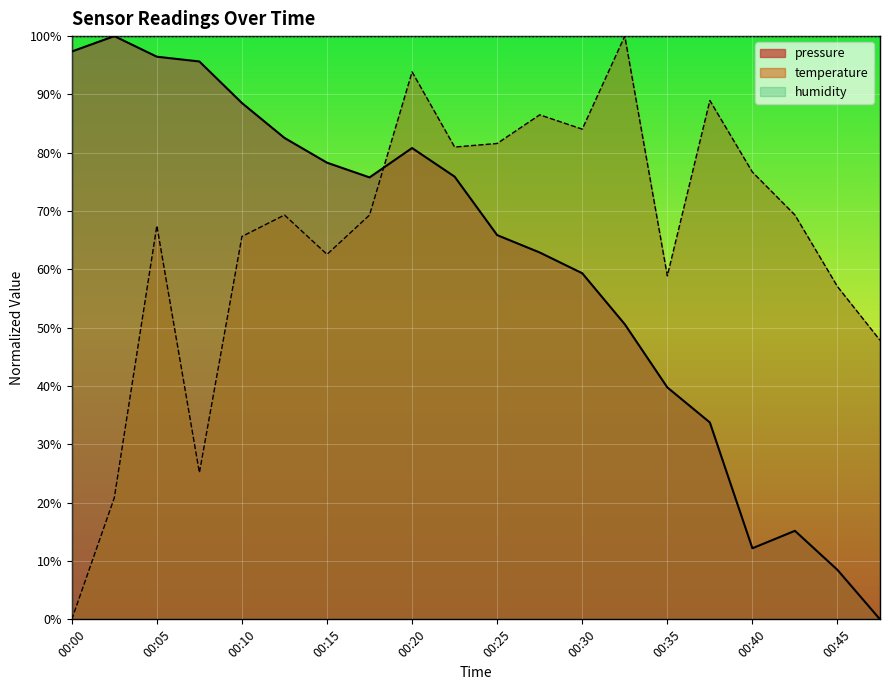

What is the sum of the temperature values at 00:37 and 00:33?

189.0